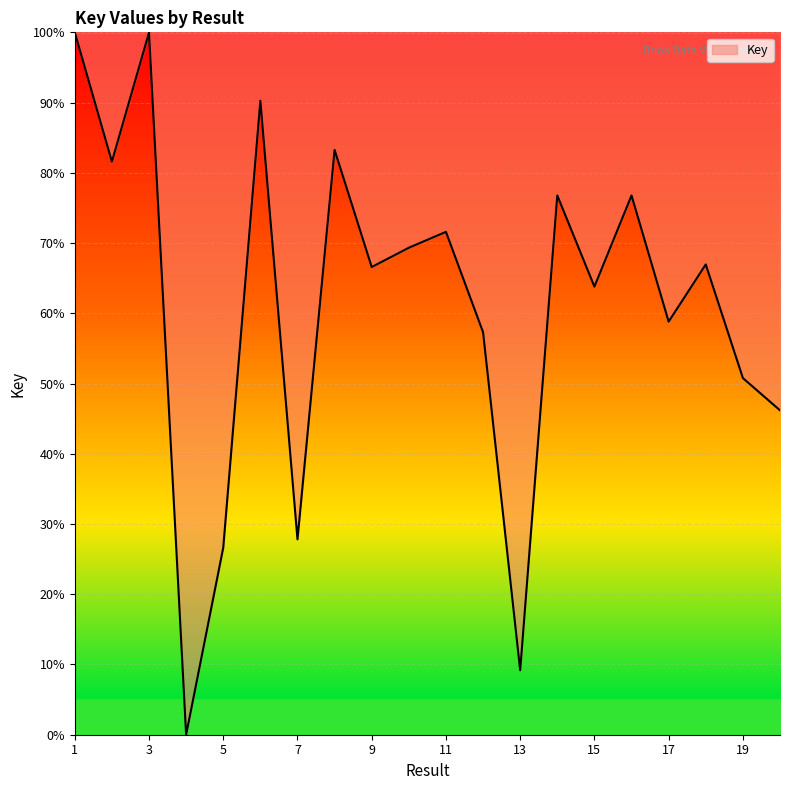

What is the difference between the maximum and minimum values?

100.0